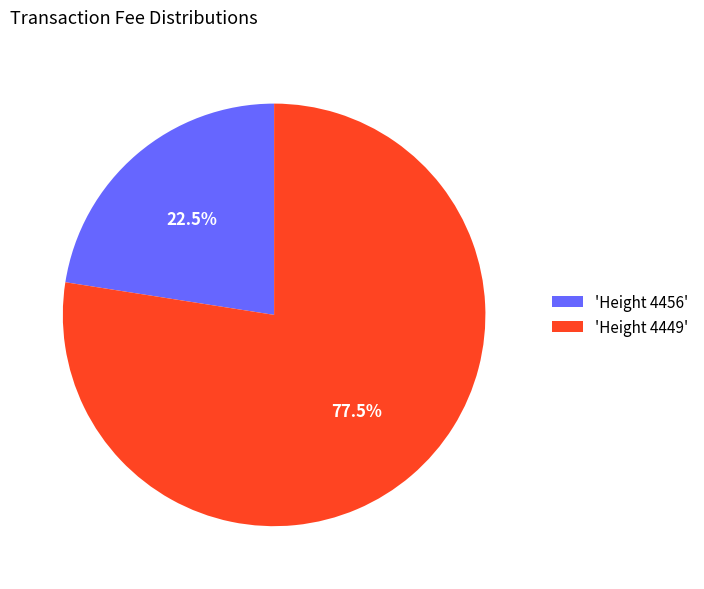

Which category accounts for the majority?

'Height 4449'